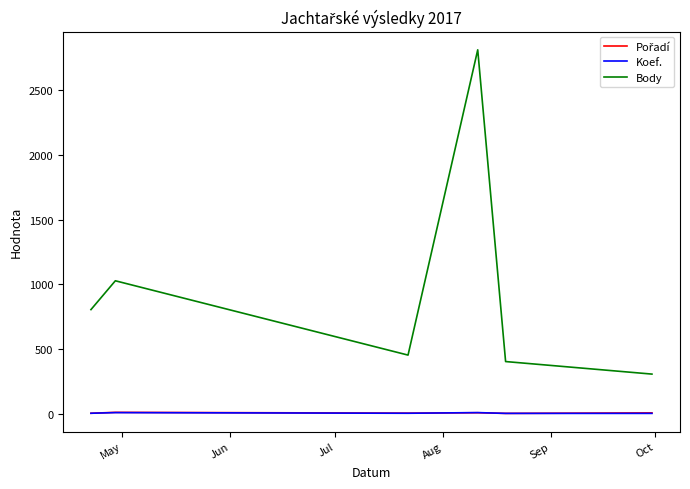

Which series has the largest total across all categories?

Body